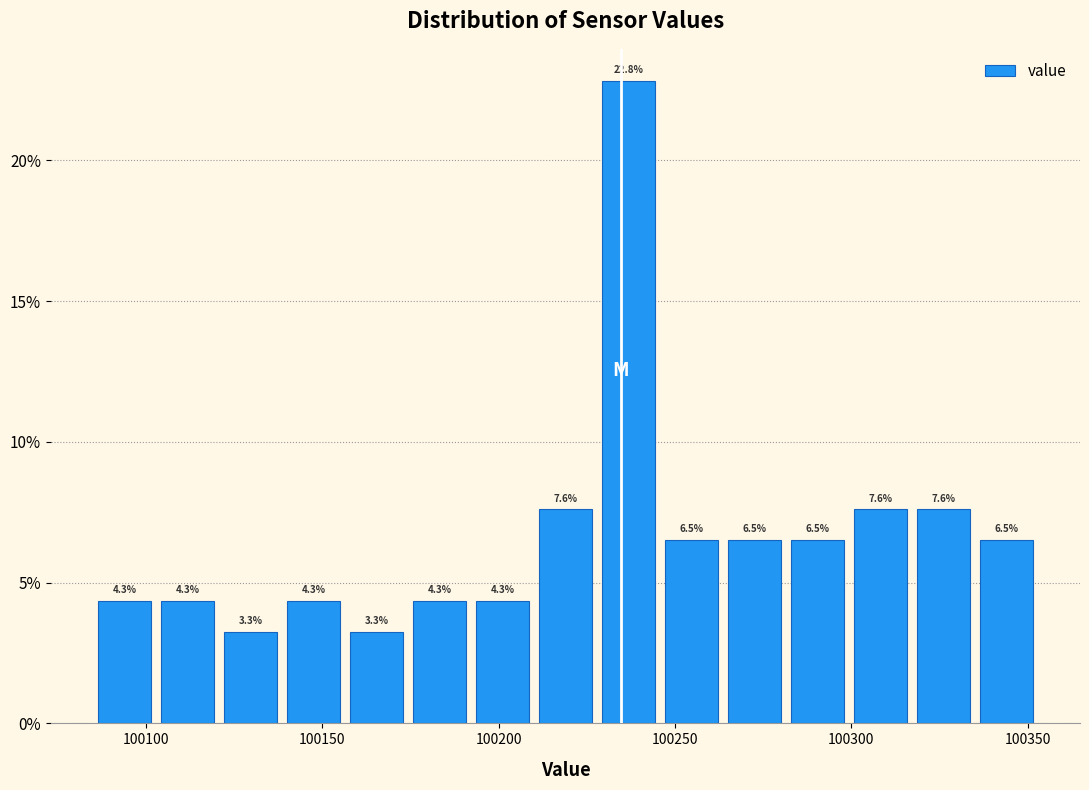

Read against the x-axis, roughly where is the centre of the tallest bar?

100235